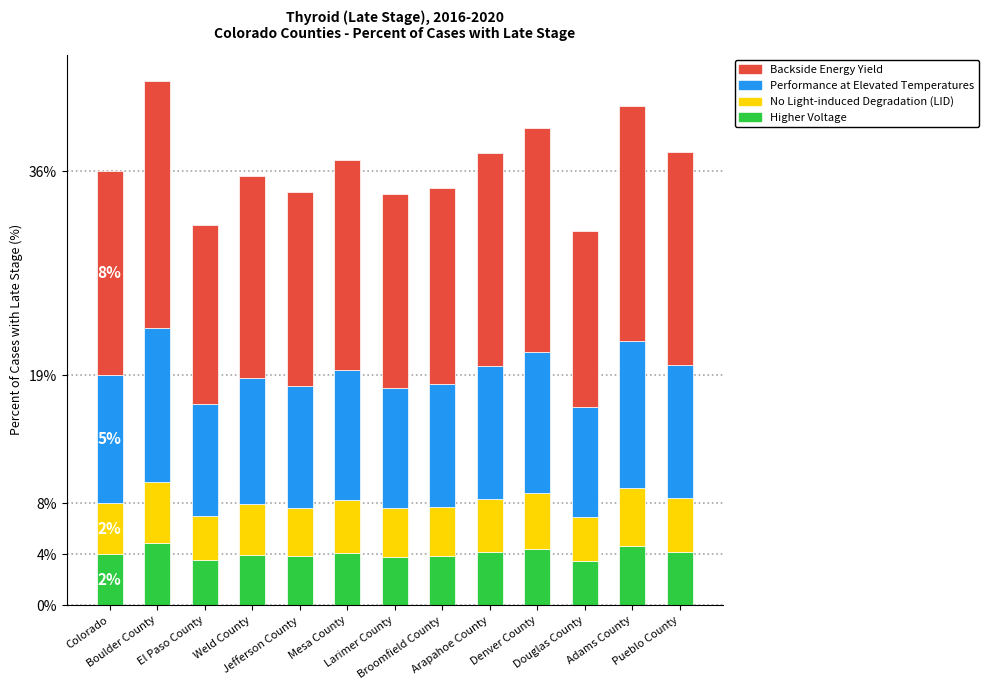

The value of Backside Energy Yield at Boulder County is 8.4. True or false?

False